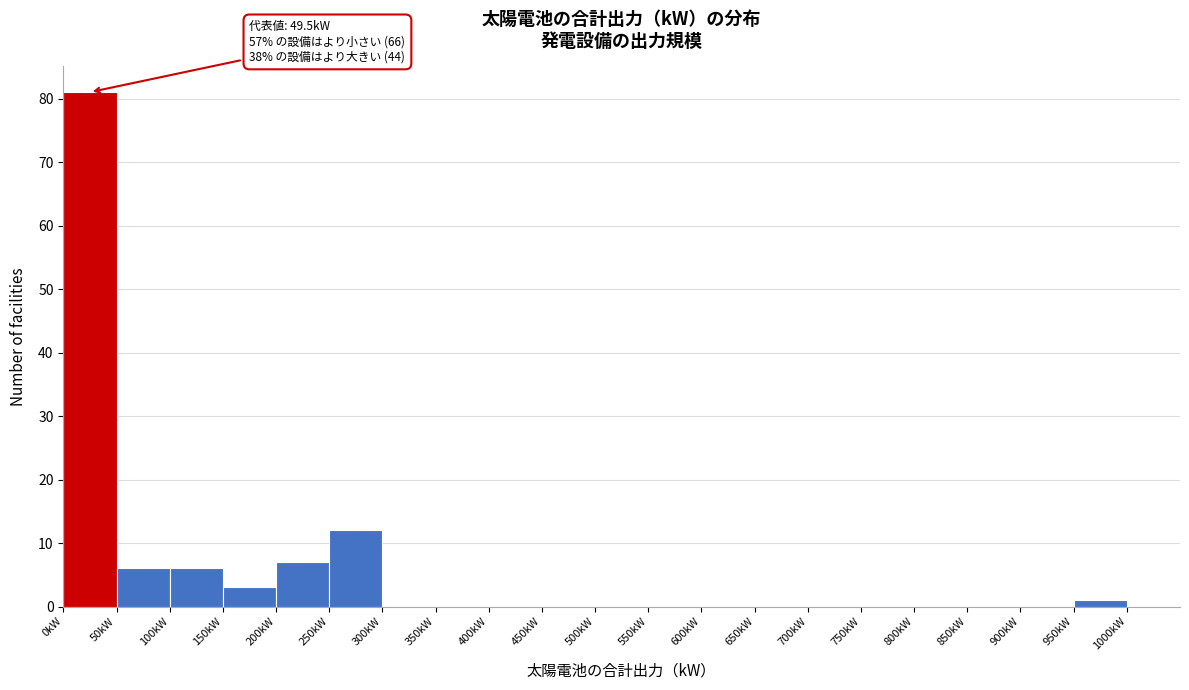

Over which range of the x-axis is the bar tallest?

0 to 50